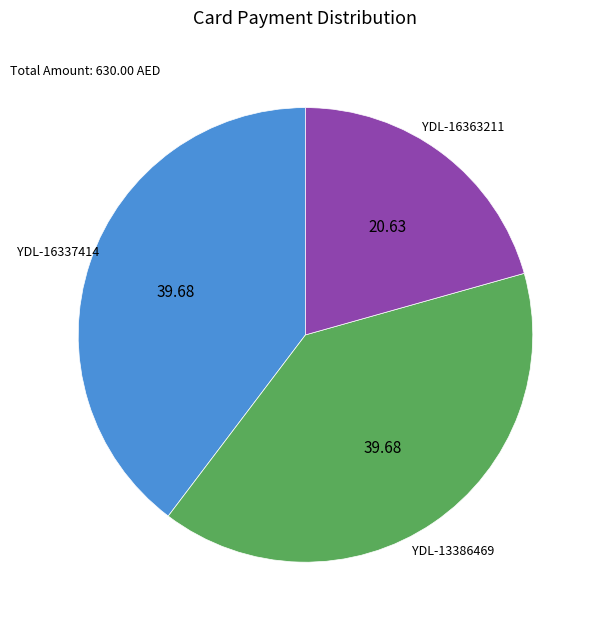

Is there a majority slice in this chart?

No